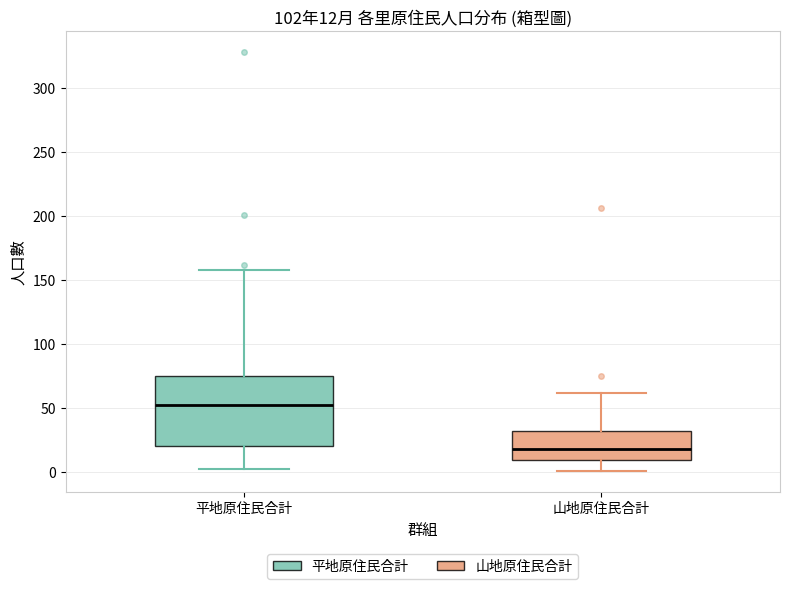

Which box is the tallest, from its lower edge to its upper edge?

平地原住民合計